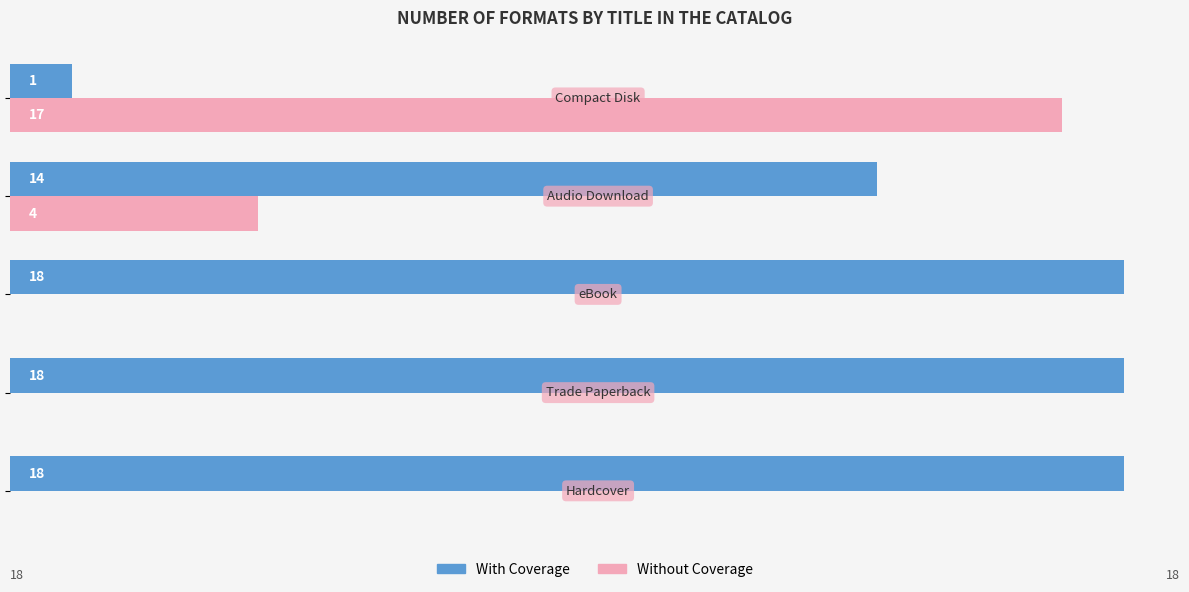

Which series has the largest total across all categories?

With Coverage